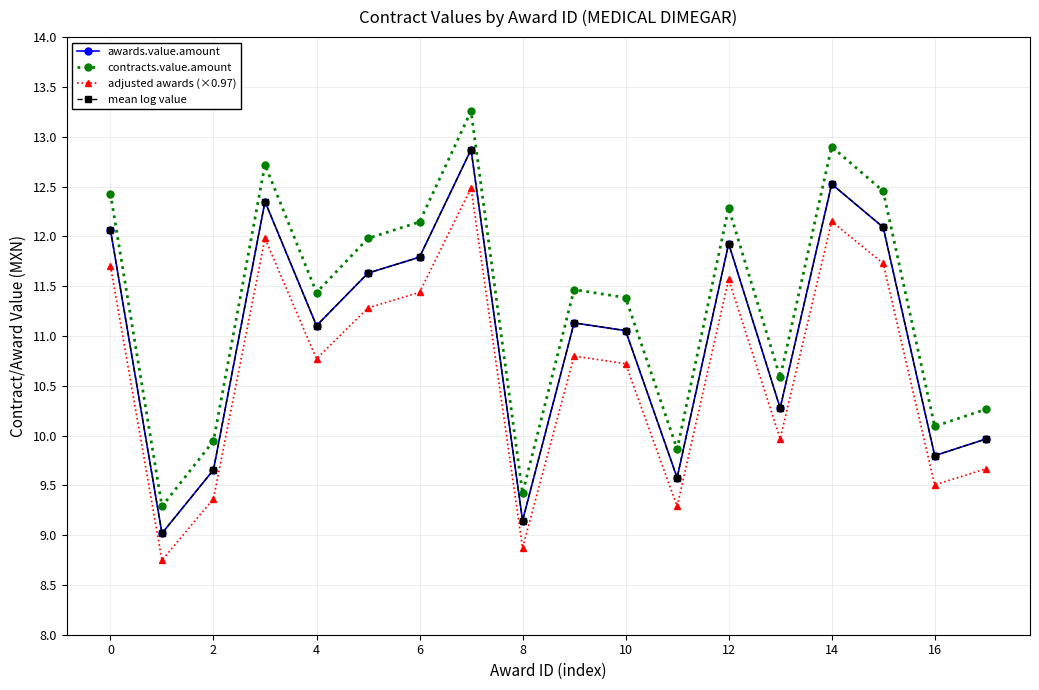

What is the sum of all adjusted awards (×0.97) values?

192.0